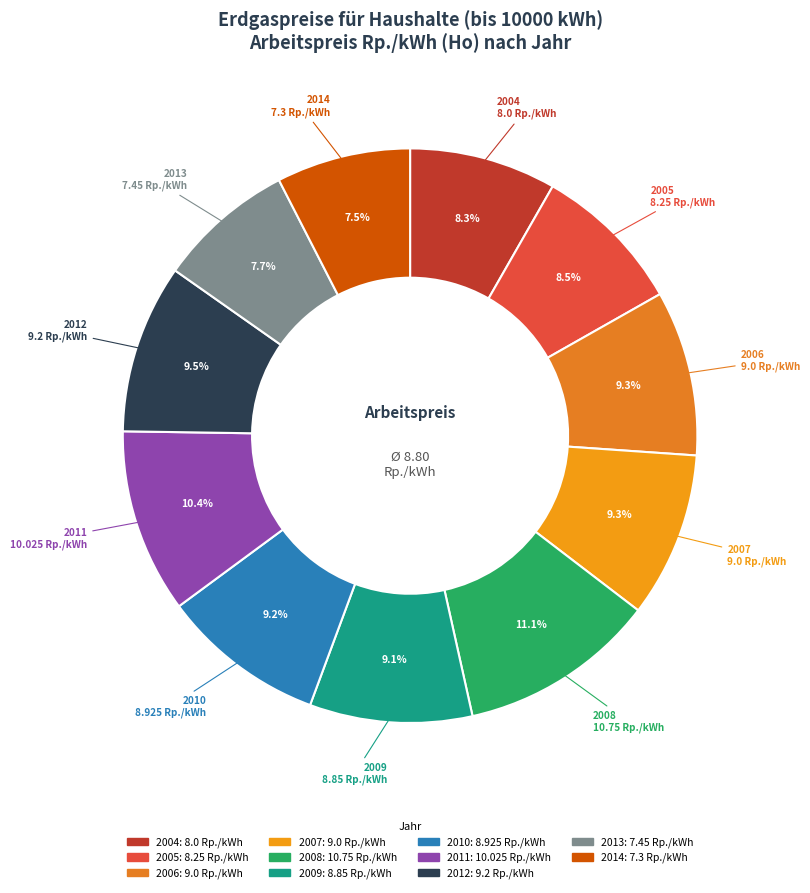

What percentage do 2013 and 2004 together represent?

16.0%